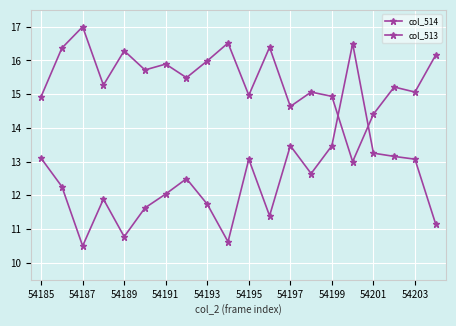

How many lines are shown in the chart?

2